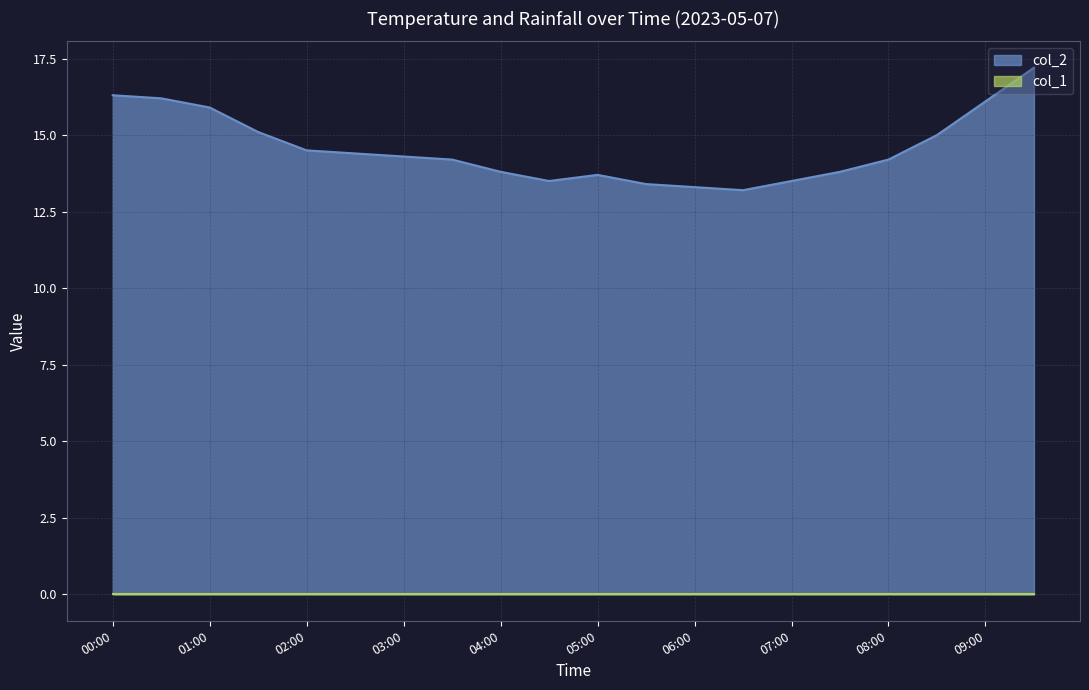

What is the label of the 3rd point from the right?

2023/05/07 08:30:00